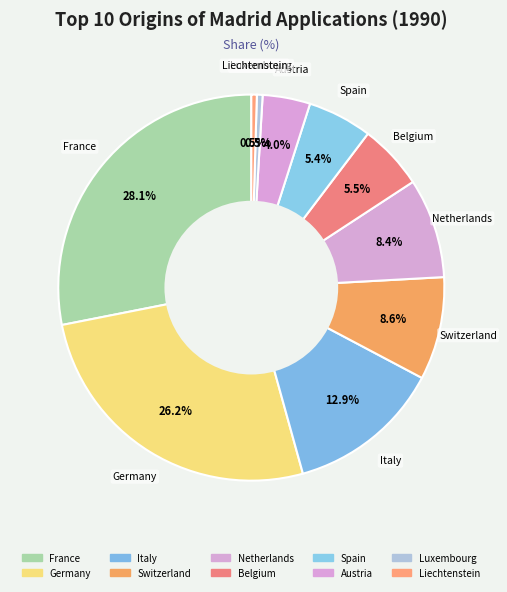

Count the number of slices in the pie.

10